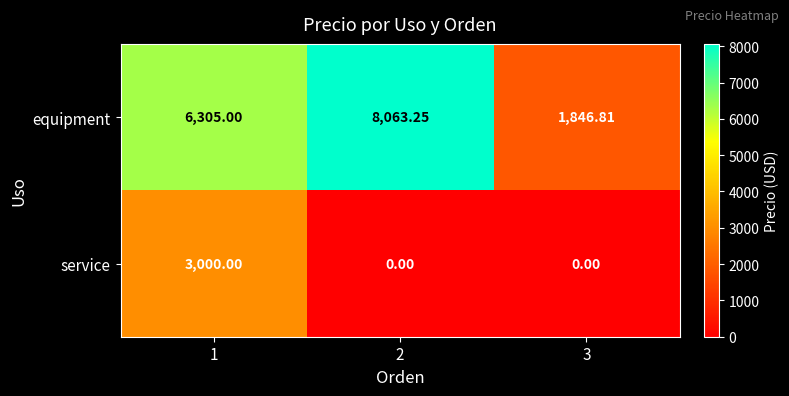

Is the value of service at 1 greater than the value of equipment at 2?

No